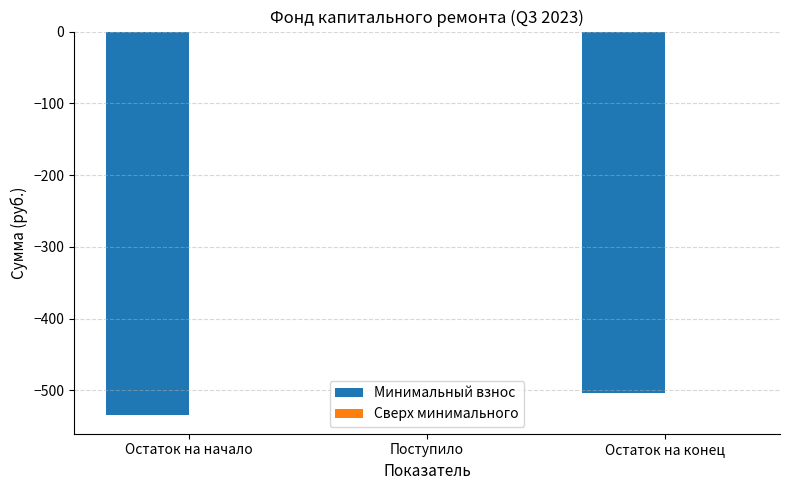

Which has a higher value, Остаток на начало or Остаток на конец?

Остаток на конец